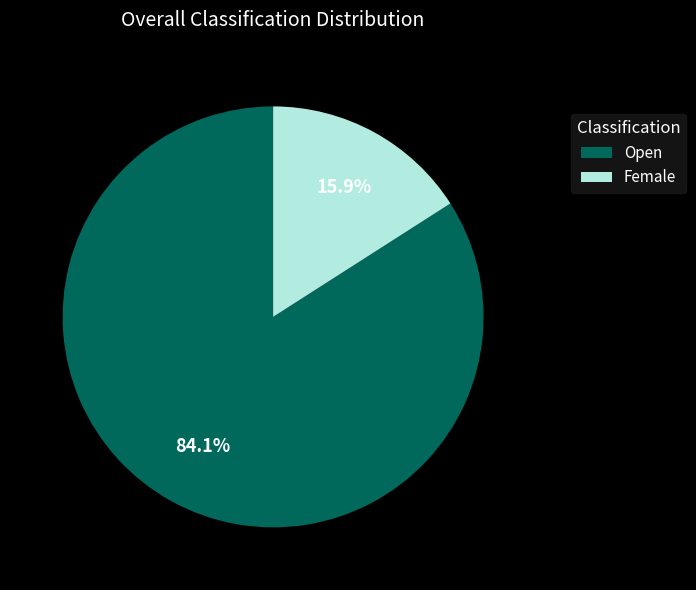

Does Open represent more than half of the total?

Yes